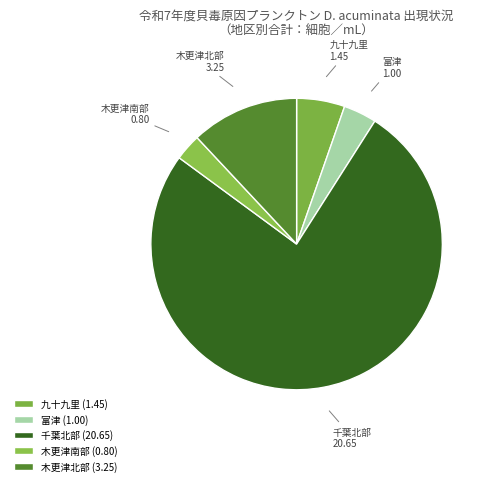

Is the sum of 木更津南部 and 九十九里 greater than half?

No